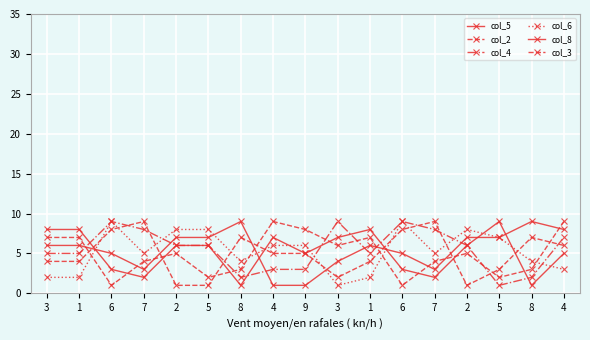

How many categories are shown in the chart?

17